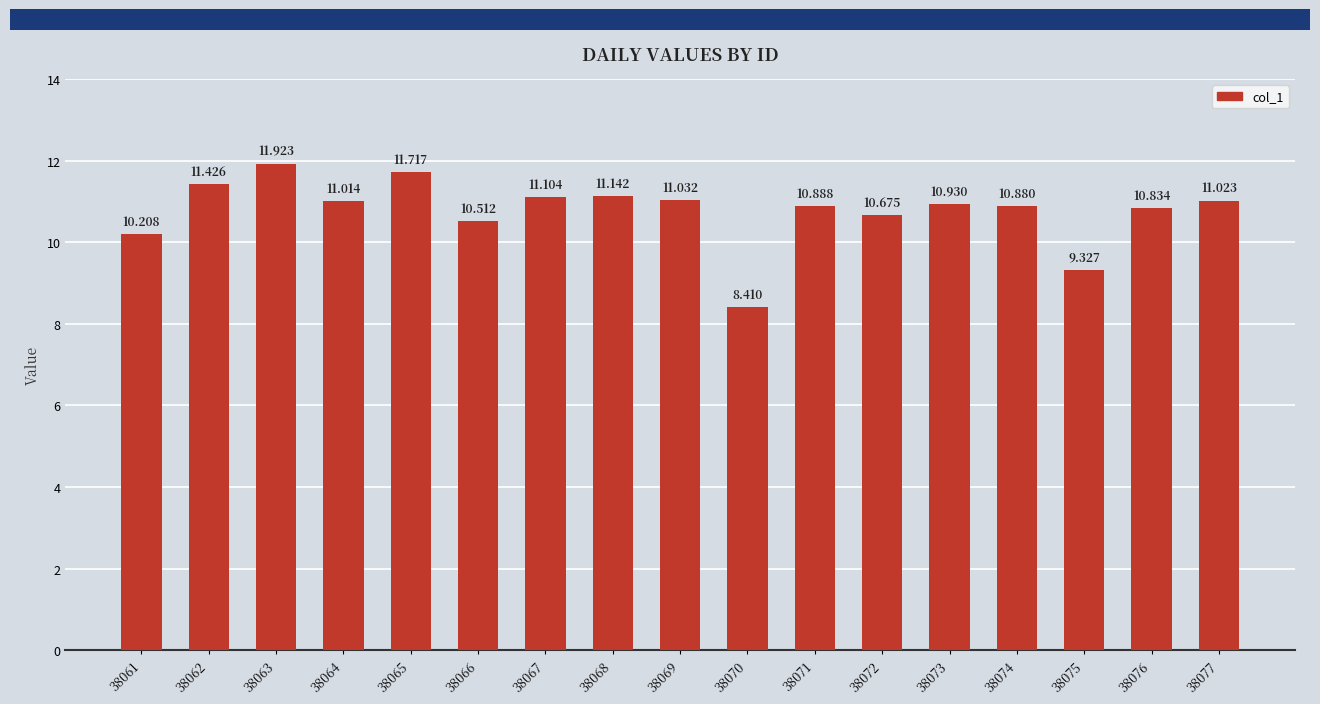

What is the value of the 15th bar from the left?

9.3